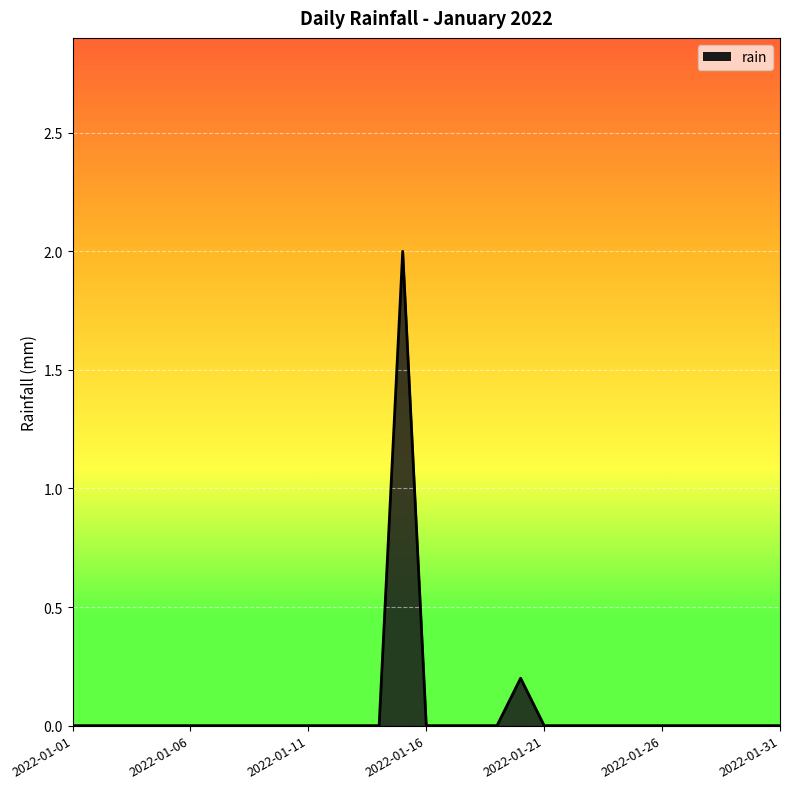

What is the sum of all values?

2.2